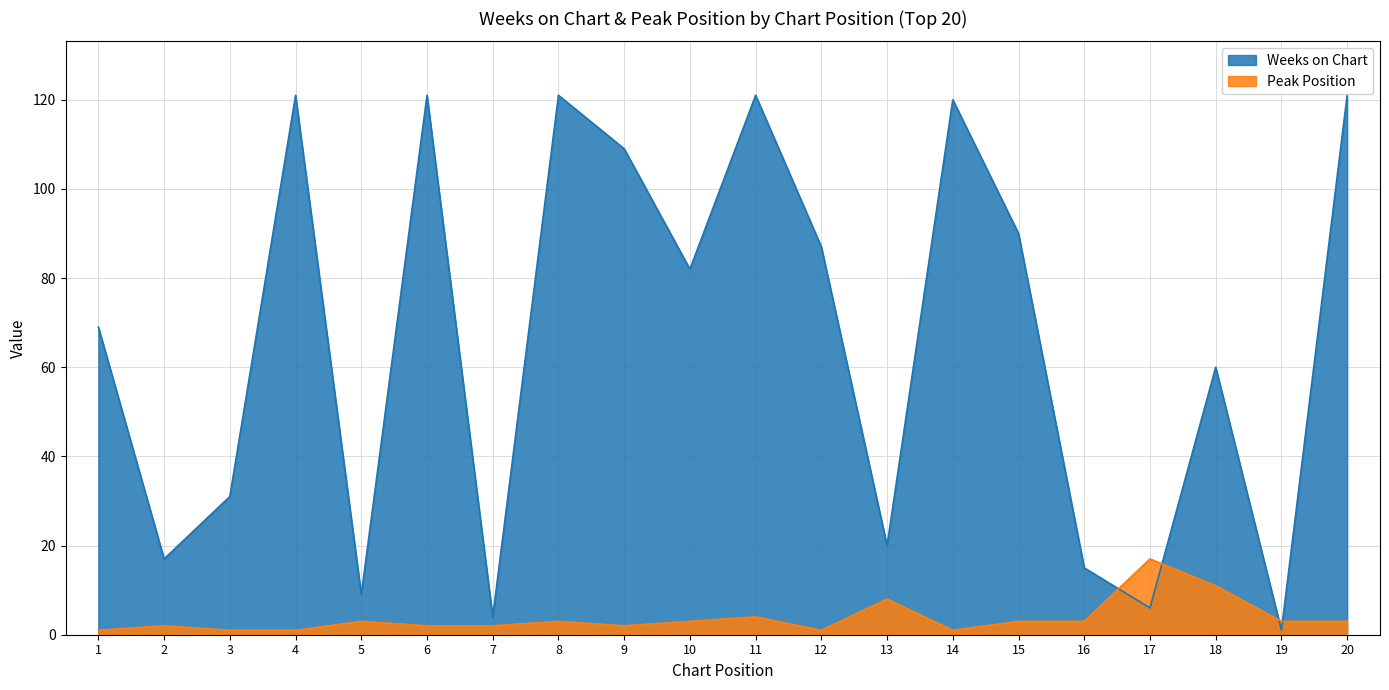

At 16, list the series in order from smallest to largest.

Peak Position, Weeks on Chart